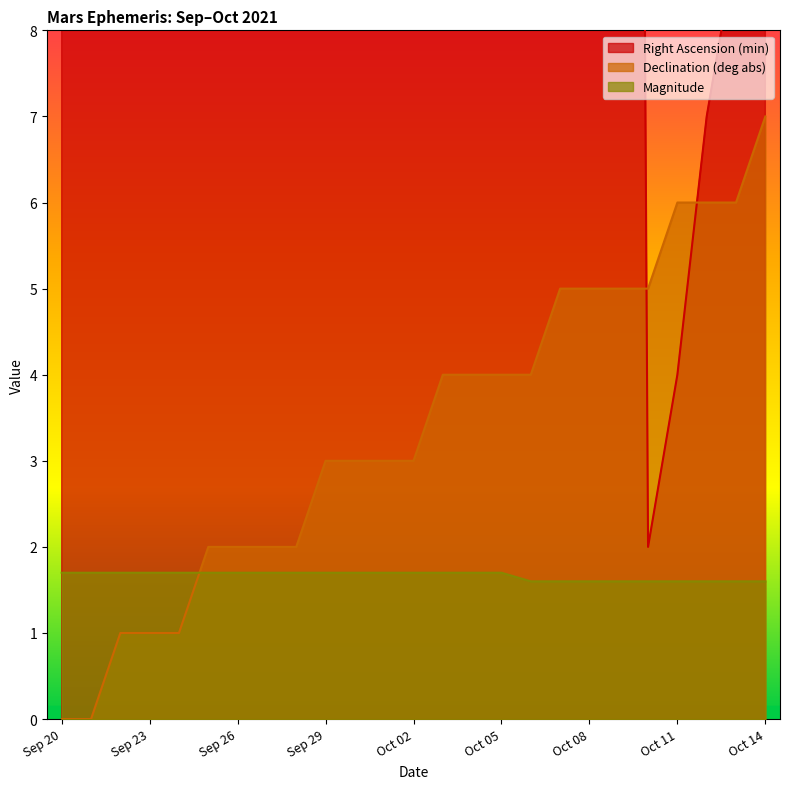

What is the difference between the highest and lowest values at Sep 29?

33.3